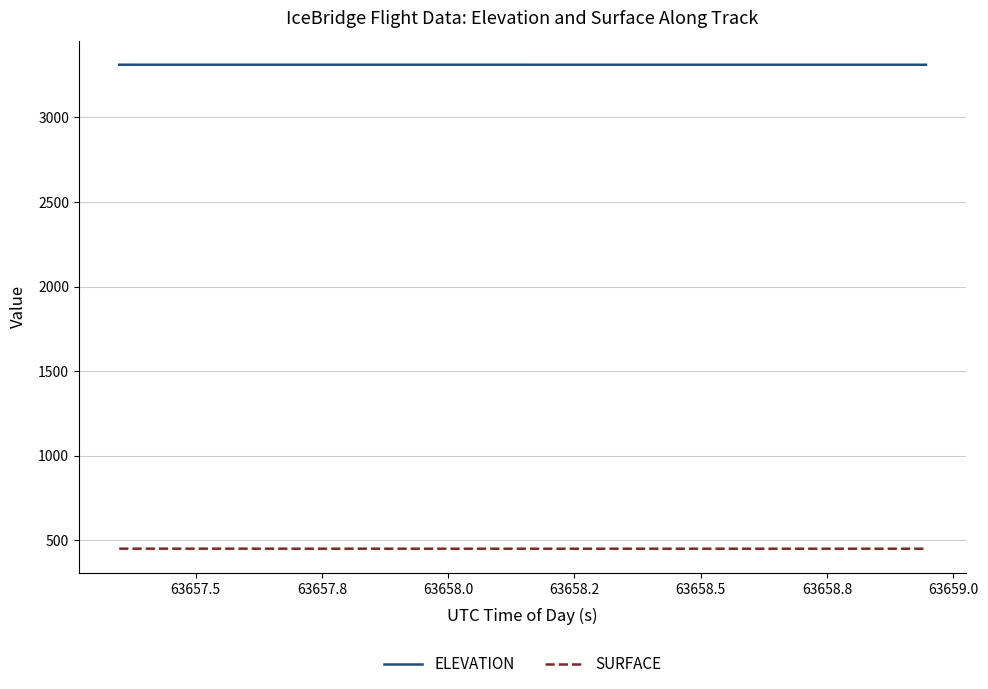

What is the smallest value displayed?

449.2